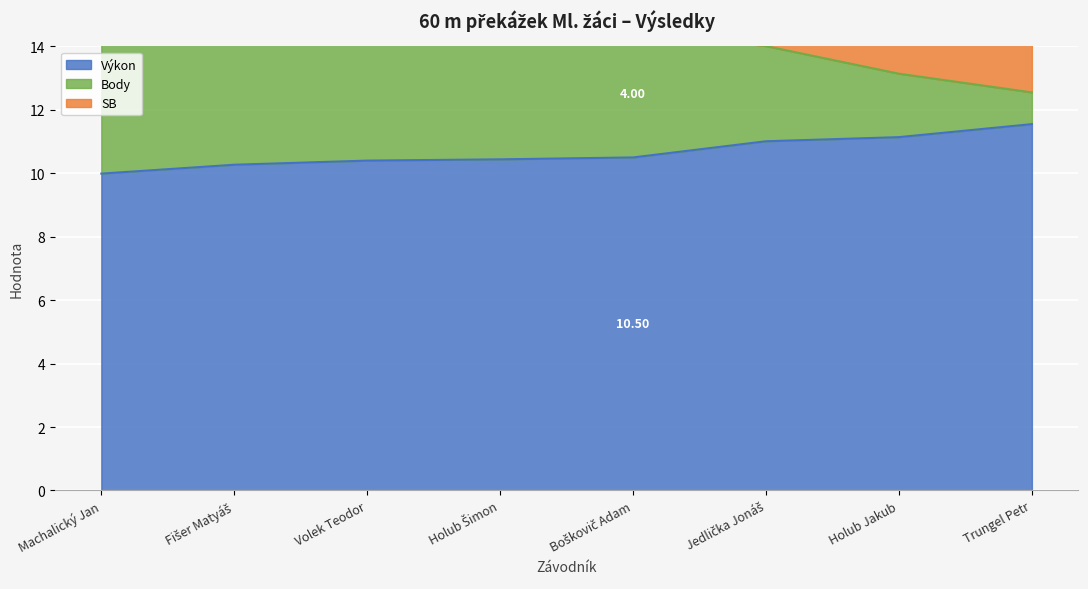

What is the difference between the second highest and second lowest values in the Body series?

4.1